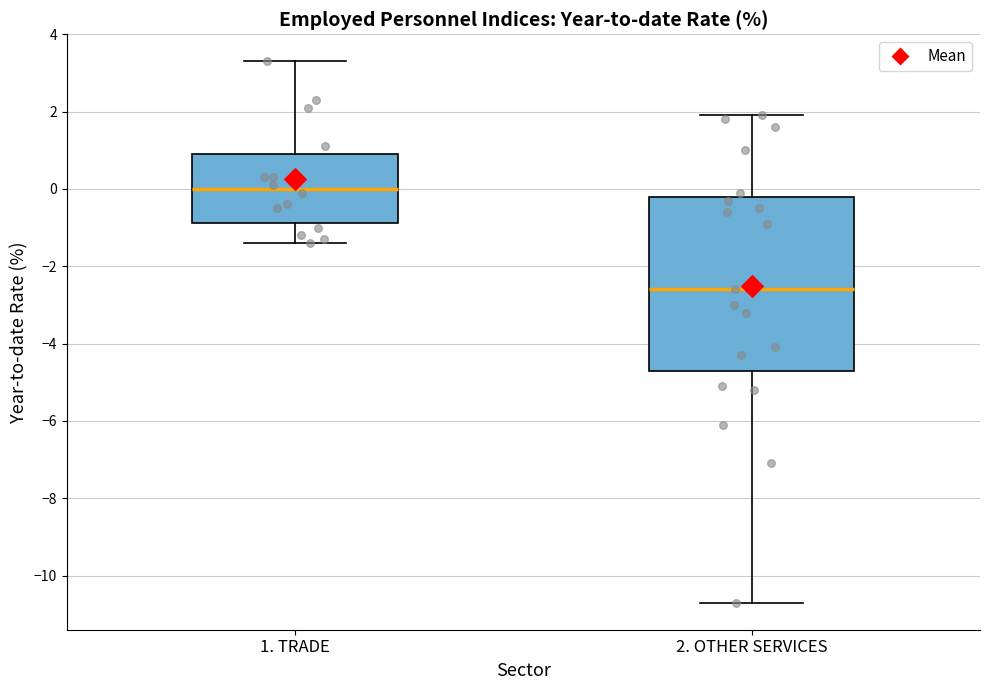

Reading left to right, read every box against the y-axis: the position of its median line, the range the box covers, and the ends of its whiskers. The values are not printed on the chart, so give them approximately, as read against the axis.

1. TRADE: median 0.0, box -0.8 to 1.0, whiskers -1.4 to 3.4
2. OTHER SERVICES: median -2.6, box -4.6 to -0.2, whiskers -10.6 to 2.0